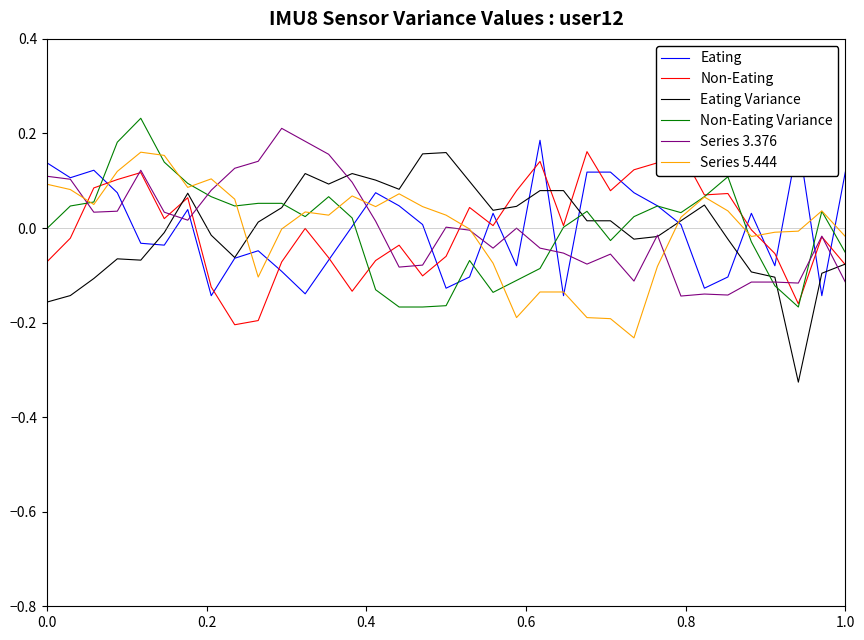

True or false: Non-Eating Variance and Series 5.444 cross at least once.

True